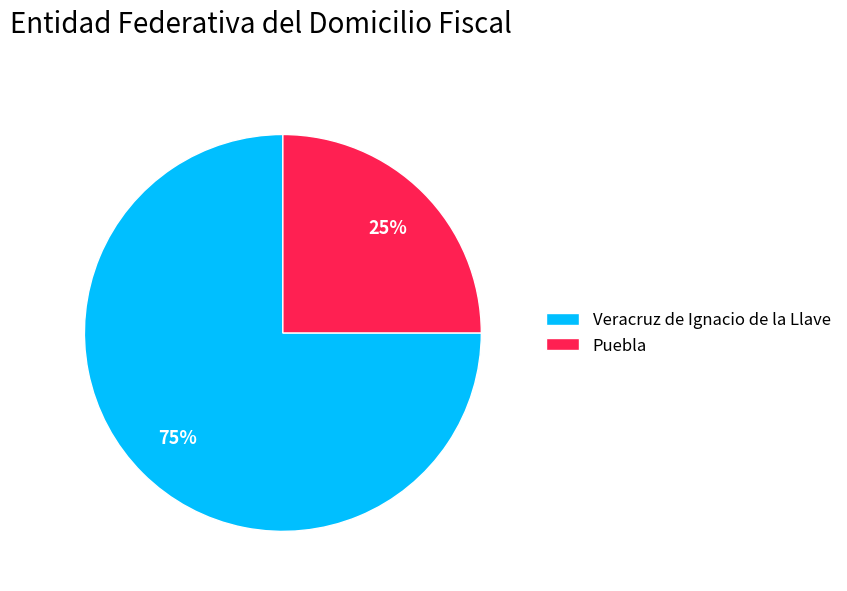

Rank the categories by value from lowest to highest.

Puebla, Veracruz de Ignacio de la Llave